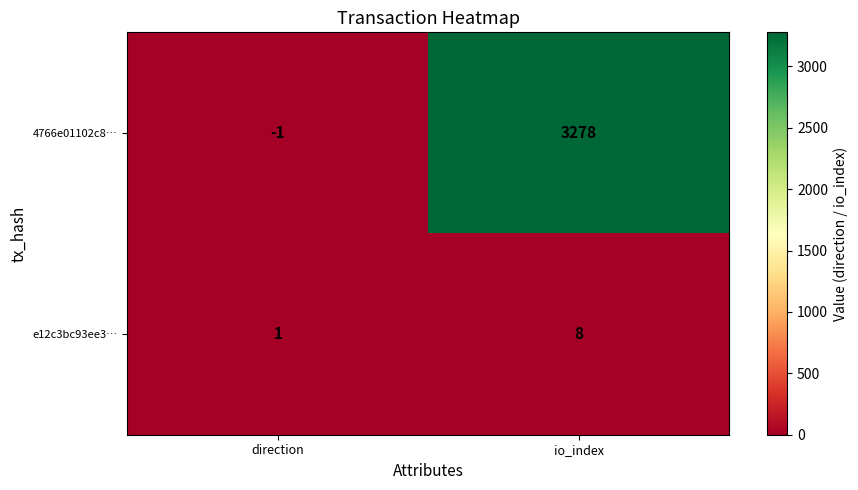

Reading right to left, transcribe all the data shown in this chart.

4766e01102c8…: io_index=3278	direction=-1
e12c3bc93ee3…: io_index=8	direction=1